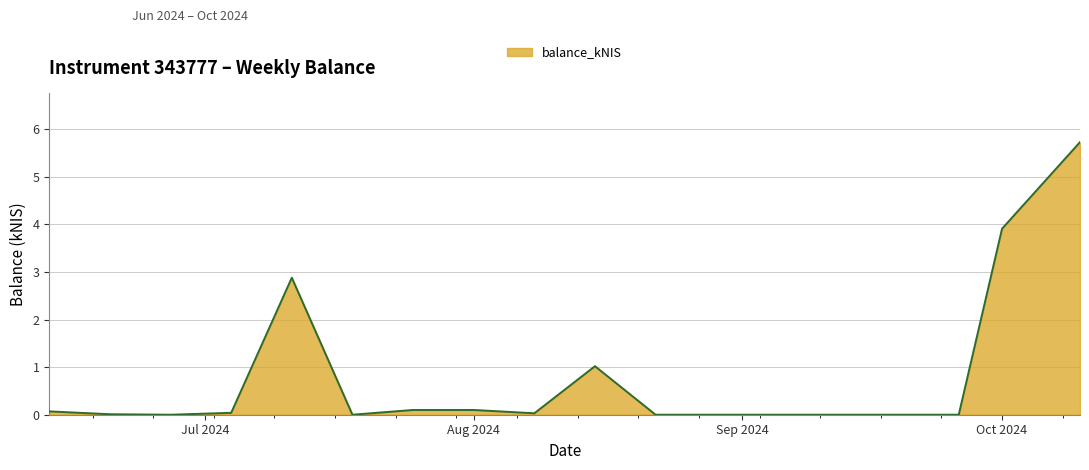

What is the difference between the maximum and minimum values?

5.7